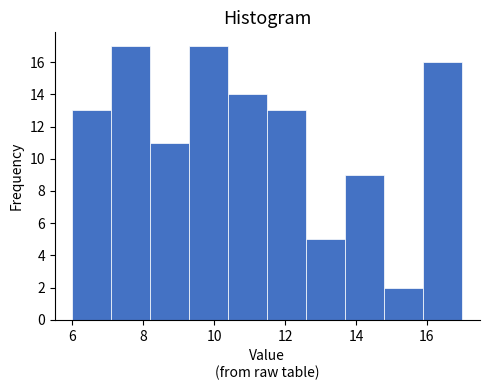

Reading left to right, transcribe this chart: for each bar, give the range it covers on the x-axis and its height. Neither the bar edges nor the heights are printed on the chart, so give them approximately, as read against the axes.

6.0 to 7.1: 13
7.1 to 8.2: 17
8.2 to 9.3: 11
9.3 to 10.4: 17
10.4 to 11.5: 14
11.5 to 12.6: 13
12.6 to 13.7: 5
13.7 to 14.8: 9
14.8 to 15.9: 2
15.9 to 17.0: 16